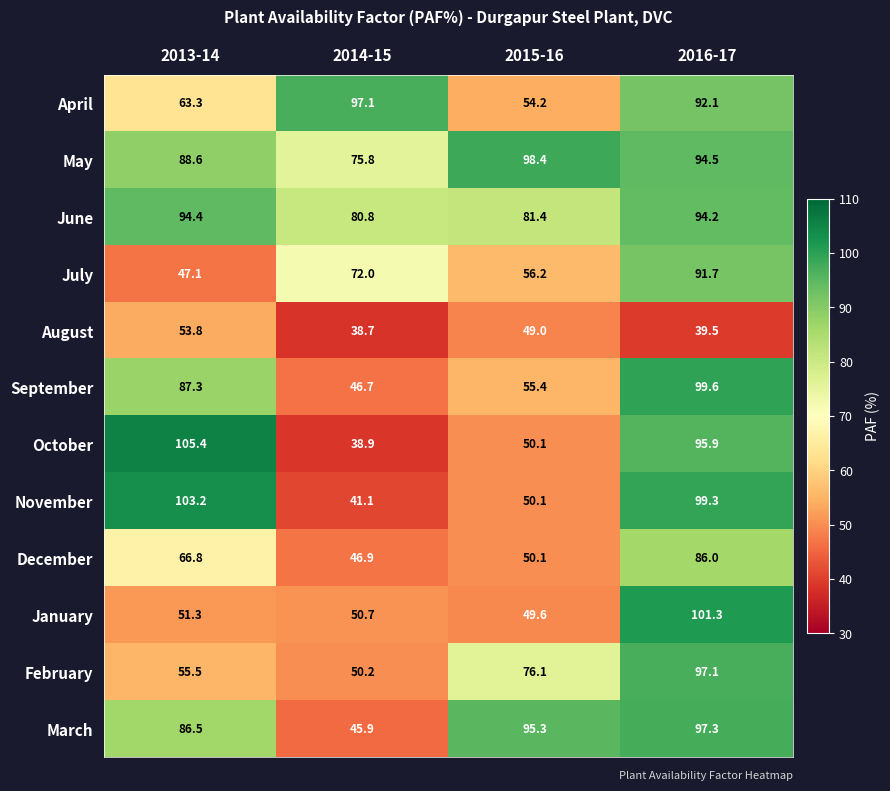

Between 2013-14 and 2014-15, which series saw the biggest shift?

October